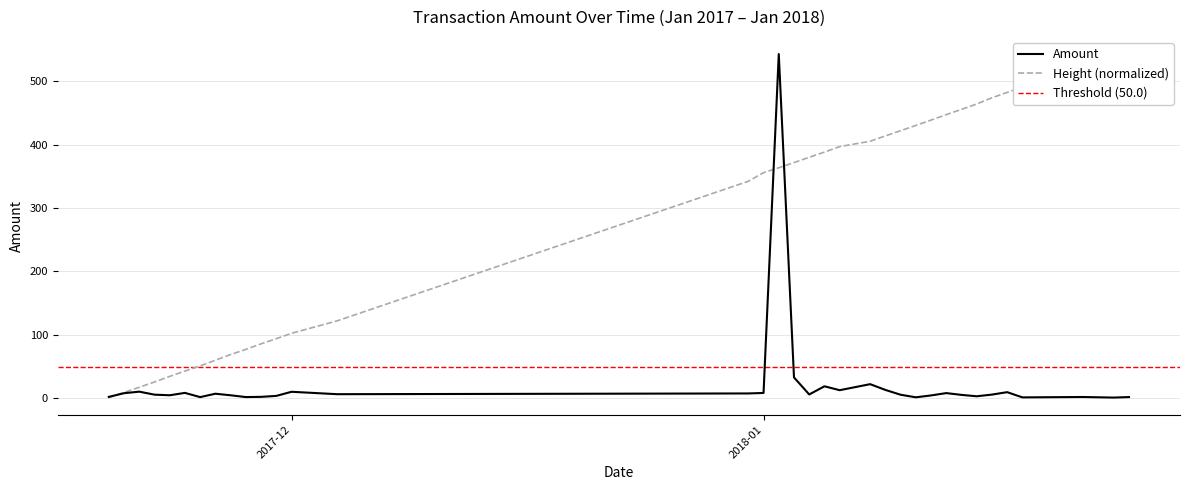

What is the highest value of the Amount series?

542.5